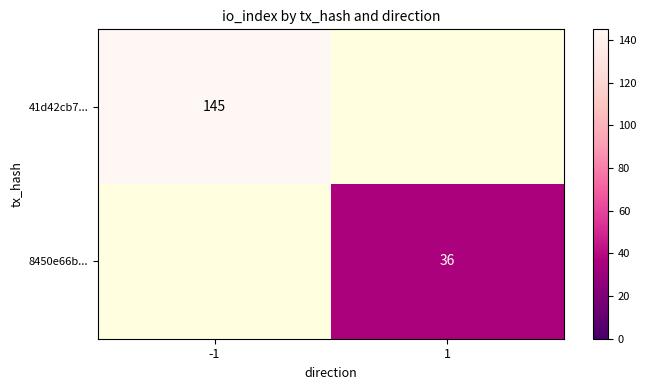

At how many categories does at least one series exceed 129?

1